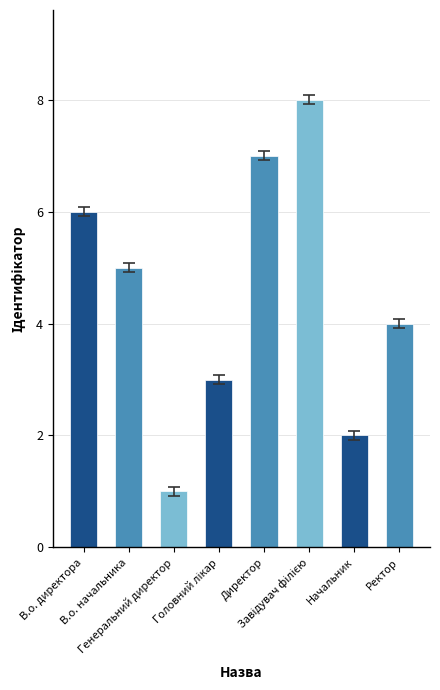

What is the label of the 7th bar from the left?

Начальник